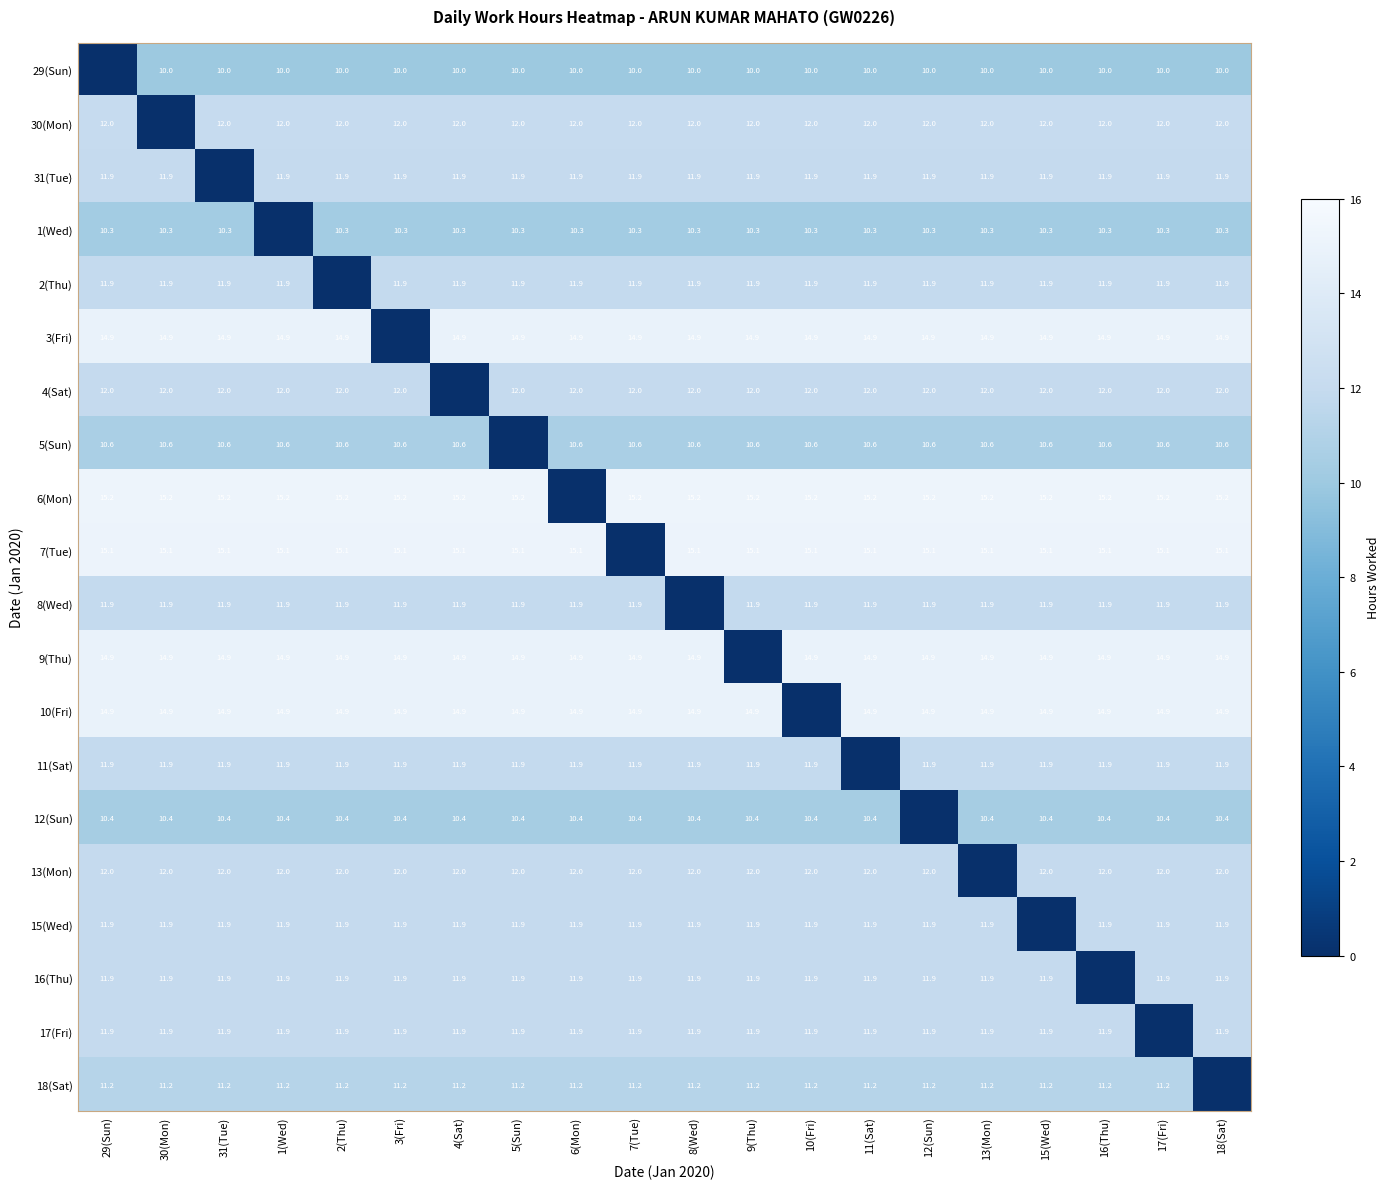

Is it true that 16(Thu) equals 6.2 at 7(Tue)?

False